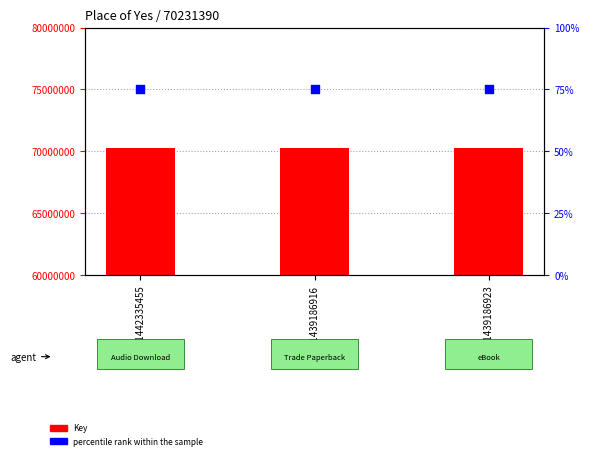

Which series has the largest Y range (max minus min)?

Key